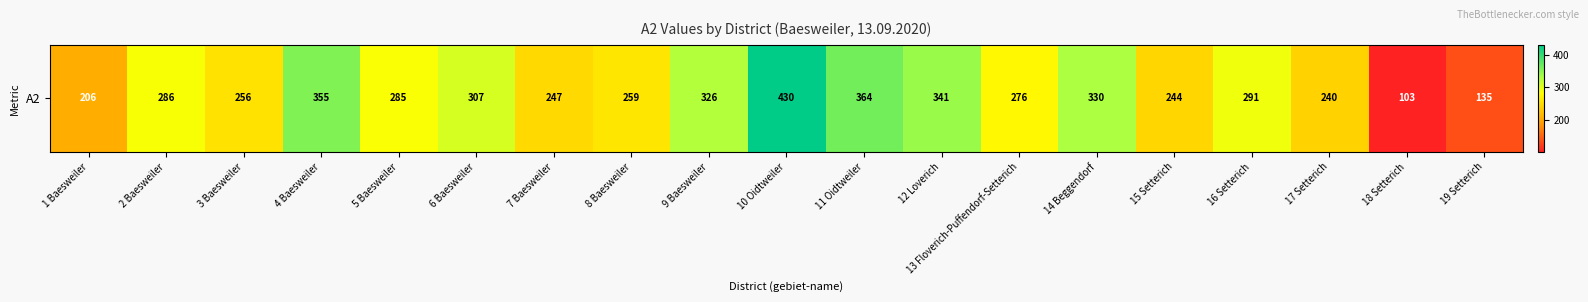

What is the difference between the values at 1 Baesweiler and 18 Setterich?

103